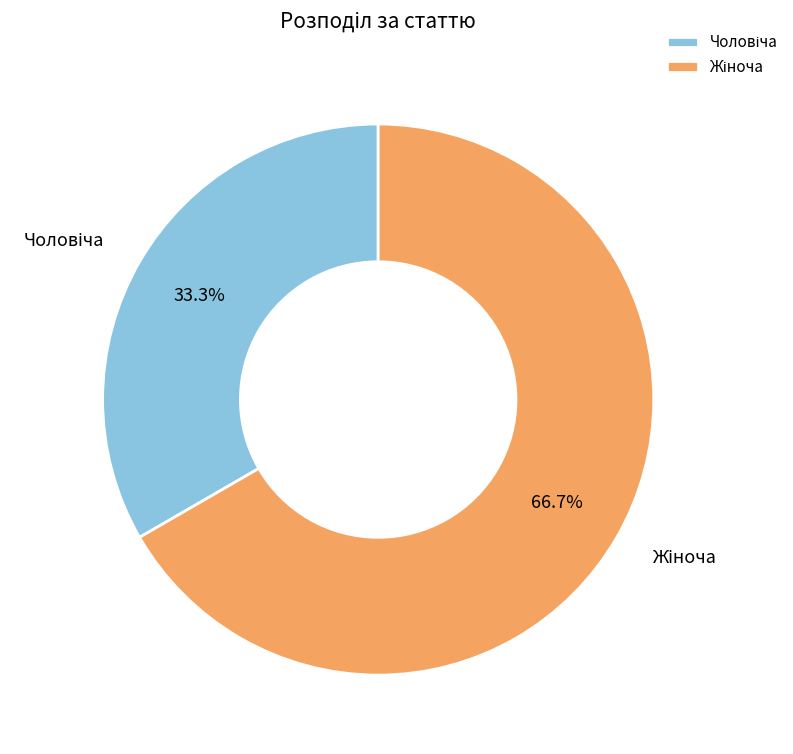

Does any single category account for the majority?

Yes